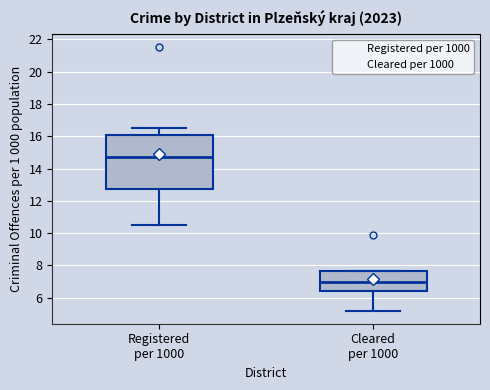

Where does the lower whisker of the box for Cleared per 1000 end on the y-axis? The values are not printed on the chart, so give them approximately, as read against the axis.

5.2